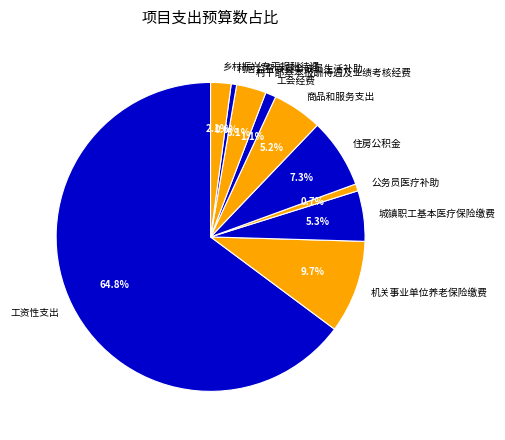

To the nearest percent, what is the difference between the largest and smallest slice percentages?

64%